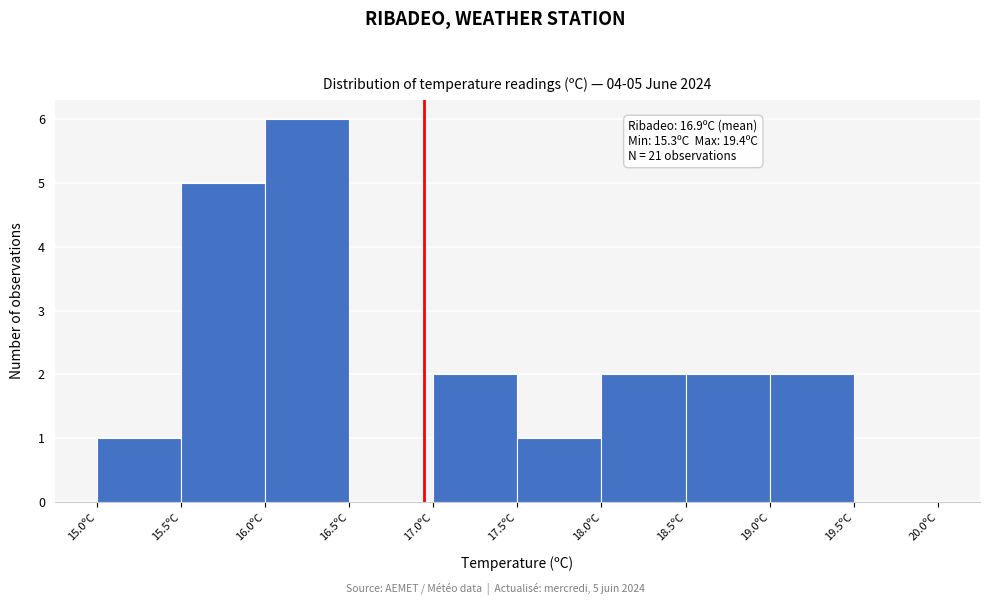

Which range on the x-axis has the tallest bar?

16.0 to 16.5